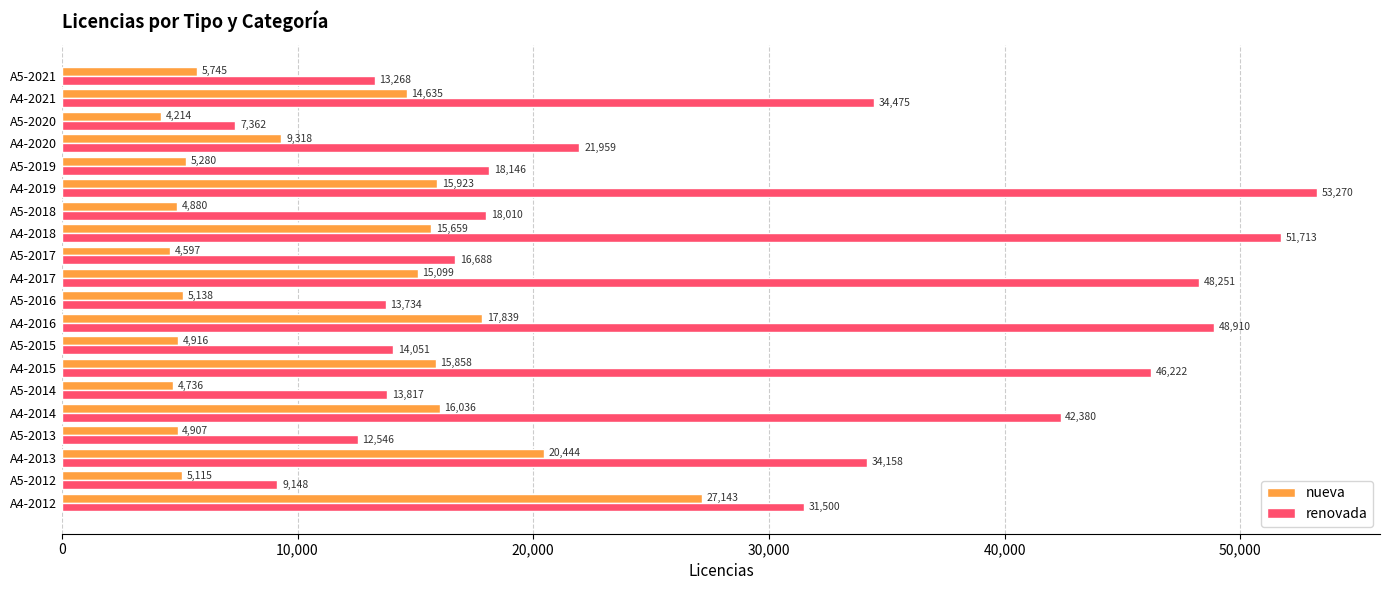

Which series has the widest spread of values?

renovada